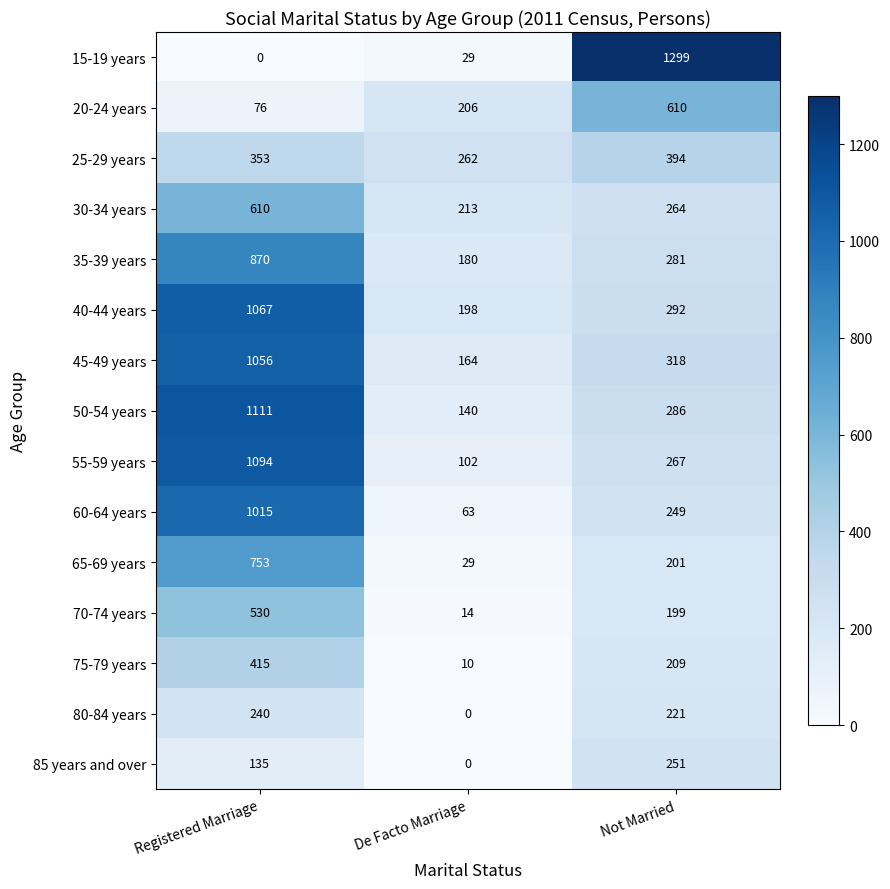

What is the difference between the 40-44 years values at De Facto Marriage and Registered Marriage?

869